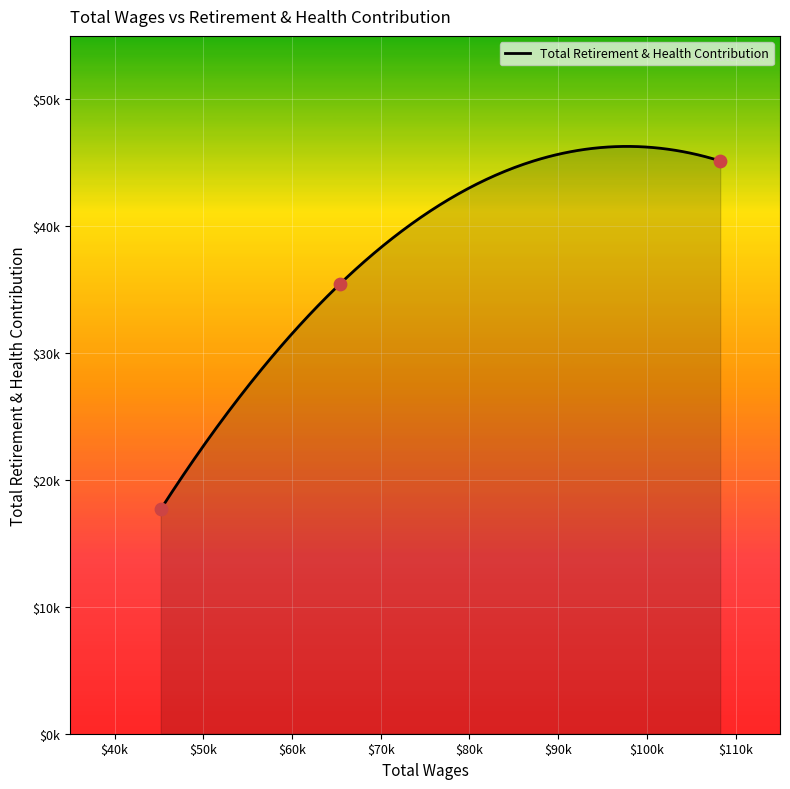

What is the change in value from Director Of Human Resources to Human Resources Technician?

-27456